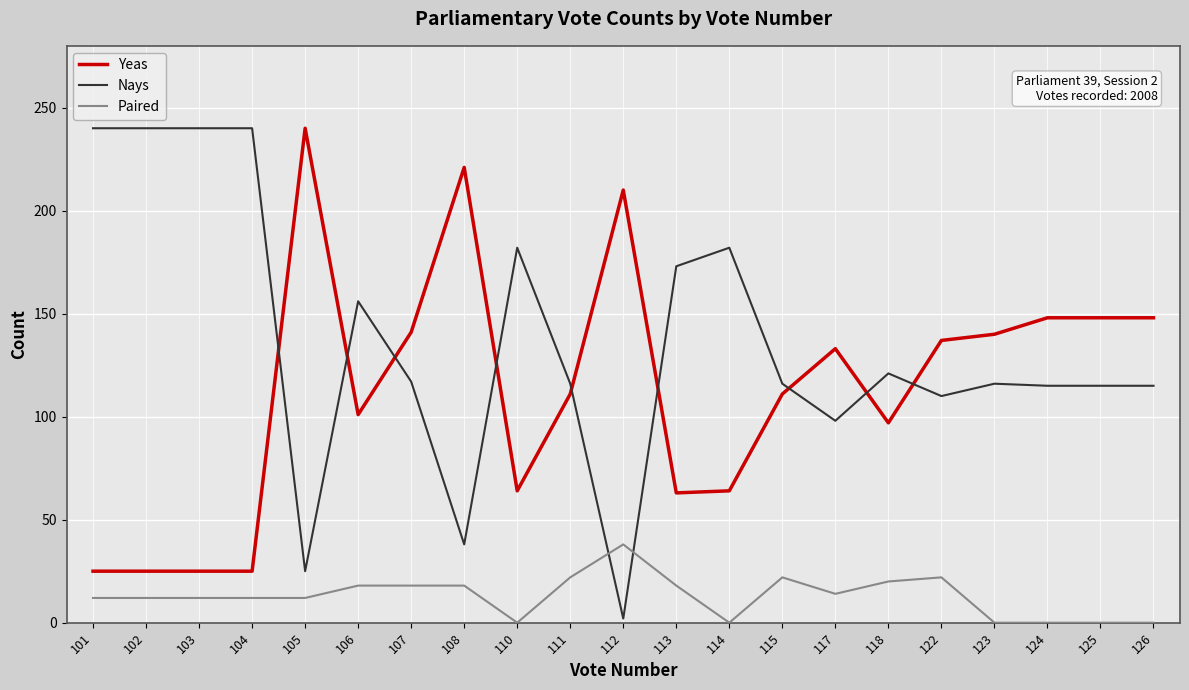

Where do Paired and Nays first cross each other?

111 and 112